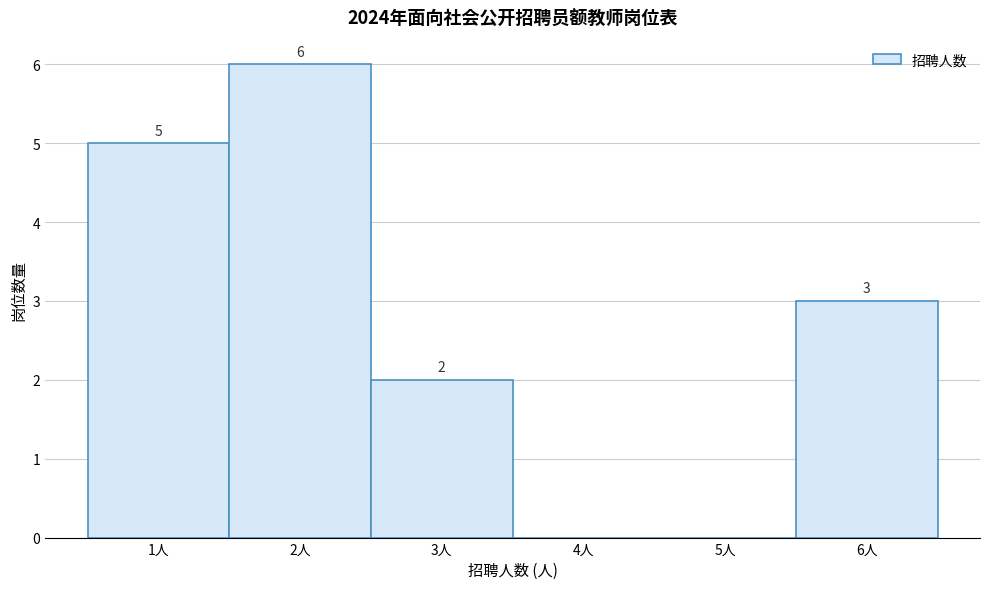

Over which range of the x-axis is the bar tallest?

1.5 to 2.5